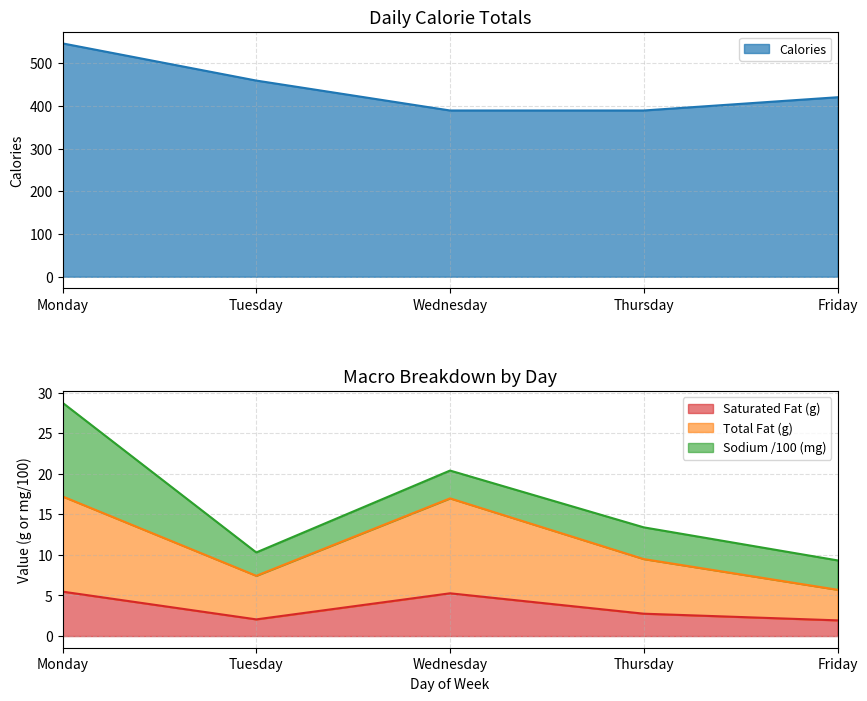

What is the lowest value of the Saturated Fat (g) series?

1.9